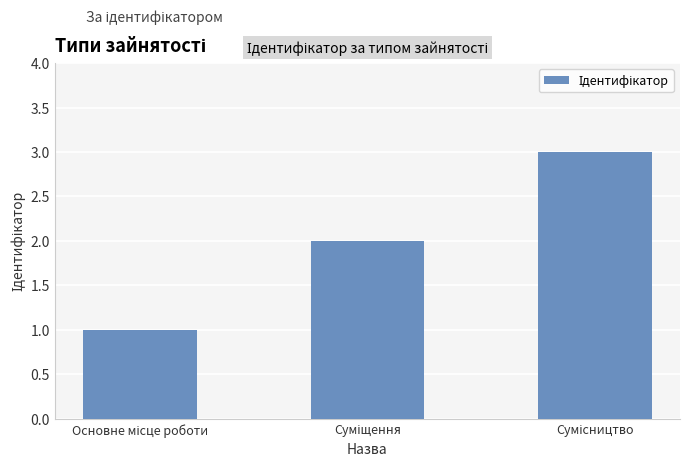

Reading left to right, list all the values displayed in this chart.

1	2	3